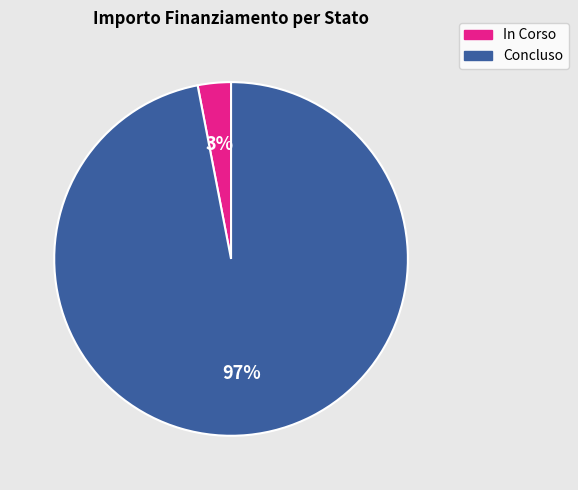

To the nearest percent, what is the combined percentage of Concluso and In Corso?

100%